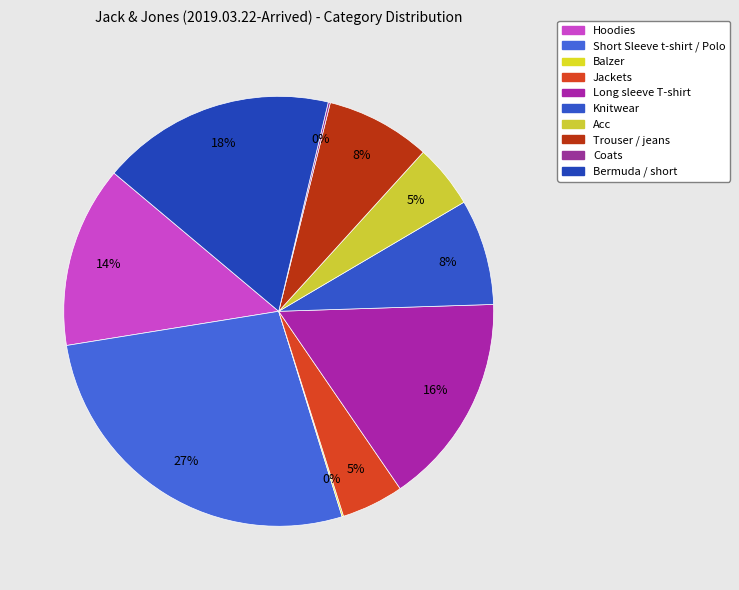

Combined, what portion of the pie is Hoodies and Jackets?

18.3%